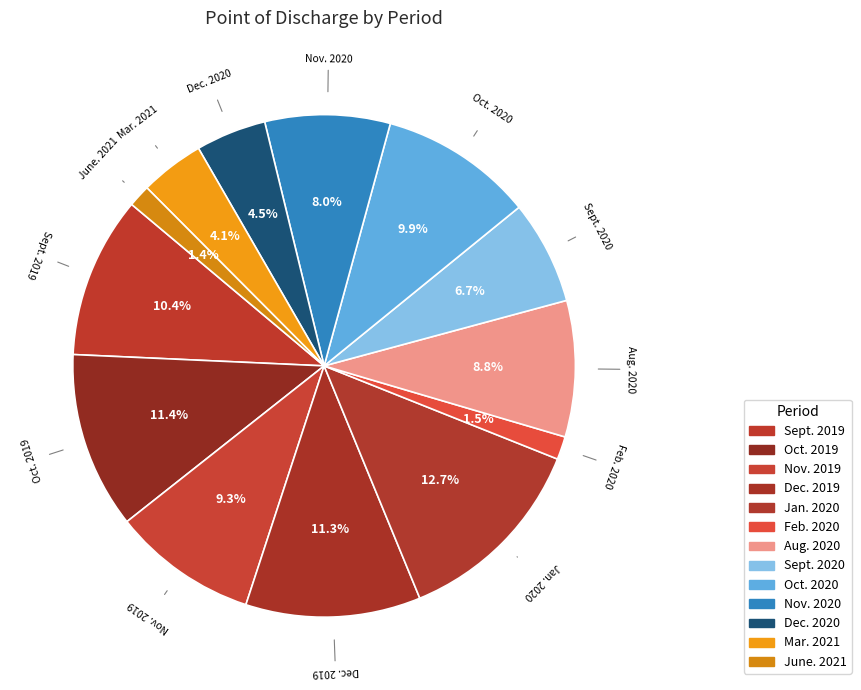

To the nearest percent, what percentage of the pie is Oct. 2019?

11%